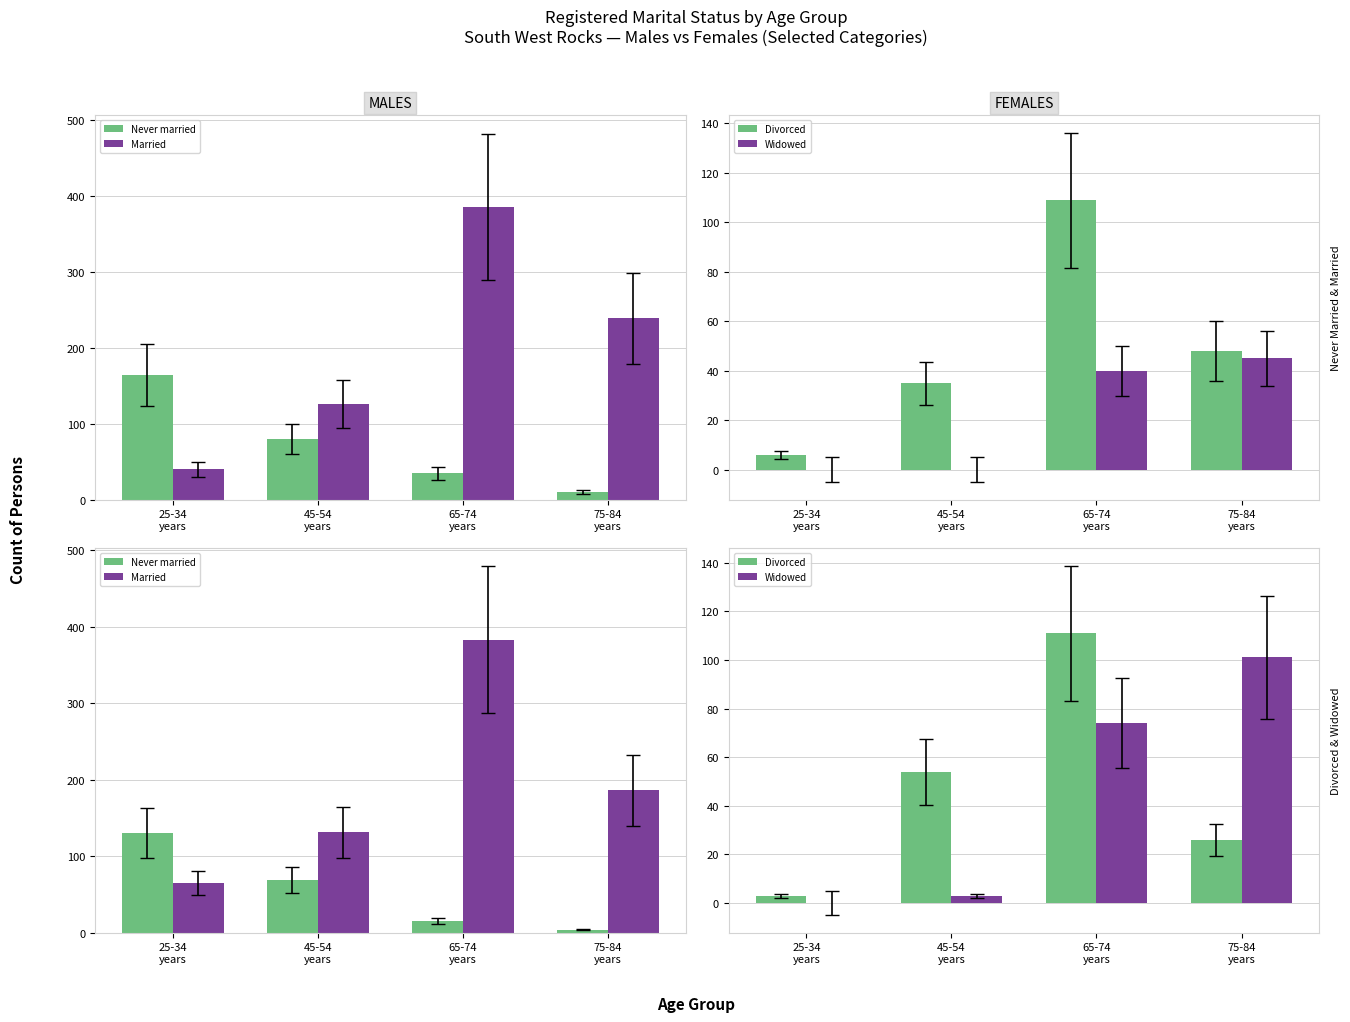

Which category has the highest value in the Divorced series?

65-74
years